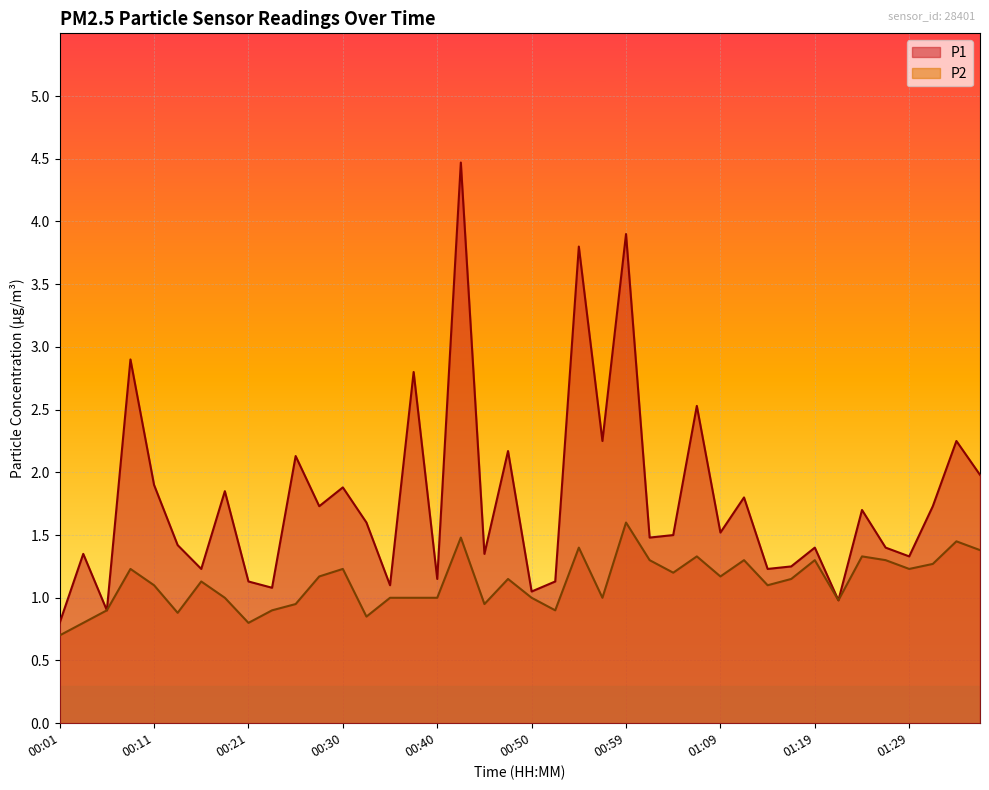

Reading right to left, extract all data points from this chart.

P1: 01:36=2.0	01:33=2.2	01:31=1.7	01:29=1.3	01:26=1.4	01:24=1.7	01:21=1.0	01:19=1.4	01:16=1.2	01:14=1.2	01:12=1.8	01:09=1.5	01:07=2.5	01:04=1.5	01:02=1.5	00:59=3.9	00:57=2.2	00:55=3.8	00:52=1.1	00:50=1.1	00:47=2.2	00:45=1.4	00:42=4.5	00:40=1.1	00:38=2.8	00:35=1.1	00:33=1.6	00:30=1.9	00:28=1.7	00:25=2.1	00:23=1.1	00:21=1.1	00:18=1.9	00:16=1.2	00:13=1.4	00:11=1.9	00:08=2.9	00:06=0.9	00:03=1.4	00:01=0.8
P2: 01:36=1.4	01:33=1.4	01:31=1.3	01:29=1.2	01:26=1.3	01:24=1.3	01:21=1.0	01:19=1.3	01:16=1.1	01:14=1.1	01:12=1.3	01:09=1.2	01:07=1.3	01:04=1.2	01:02=1.3	00:59=1.6	00:57=1.0	00:55=1.4	00:52=0.9	00:50=1.0	00:47=1.1	00:45=0.9	00:42=1.5	00:40=1.0	00:38=1.0	00:35=1.0	00:33=0.8	00:30=1.2	00:28=1.2	00:25=0.9	00:23=0.9	00:21=0.8	00:18=1.0	00:16=1.1	00:13=0.9	00:11=1.1	00:08=1.2	00:06=0.9	00:03=0.8	00:01=0.7